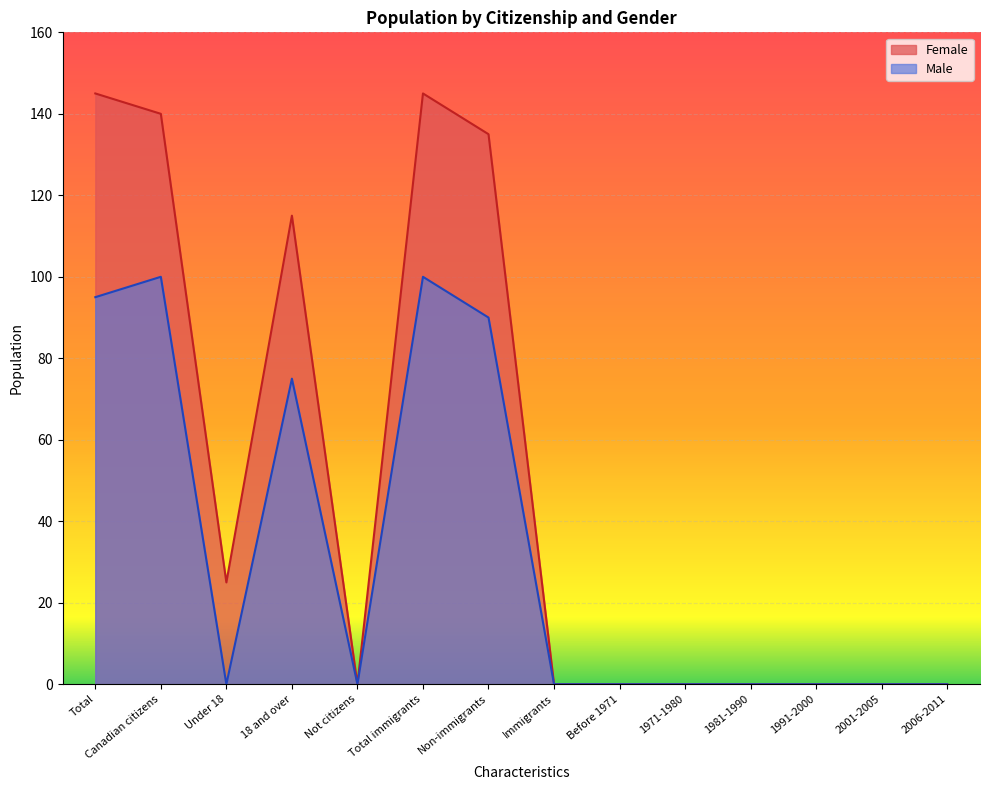

List the series in order of their overall mean, lowest first.

Male, Female